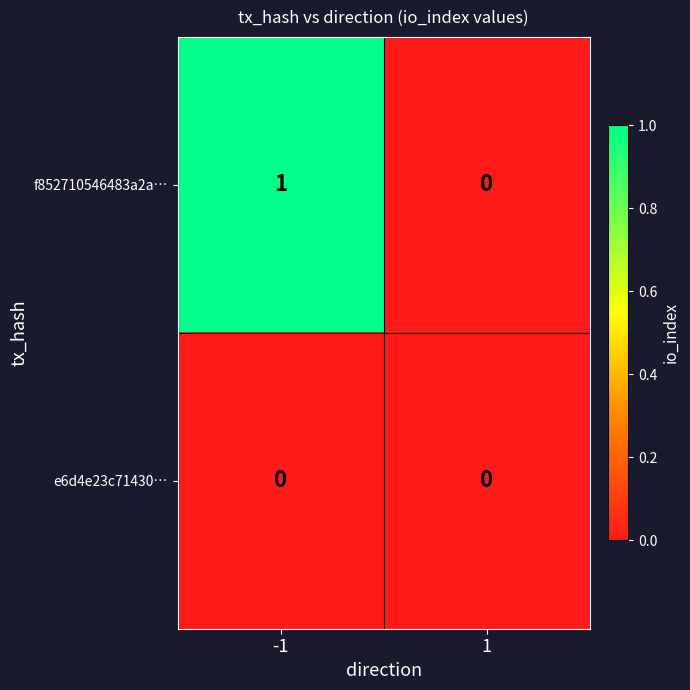

How many categories are shown in the chart?

2